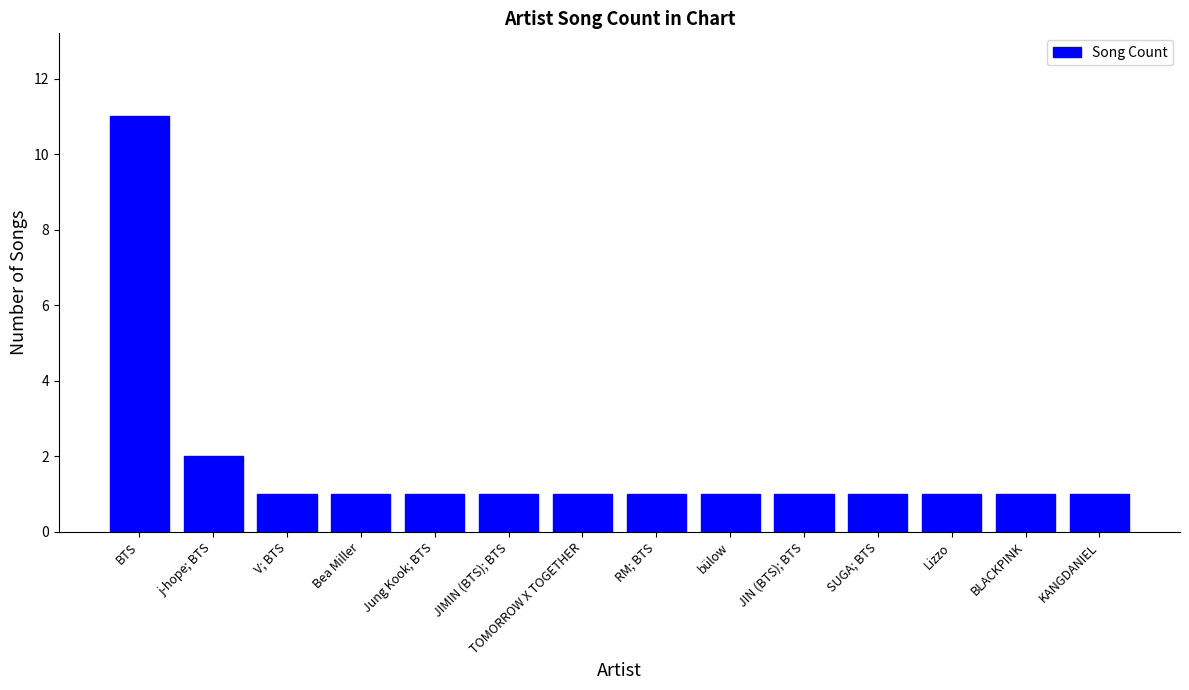

The value at JIMIN (BTS); BTS is 2. True or false?

False